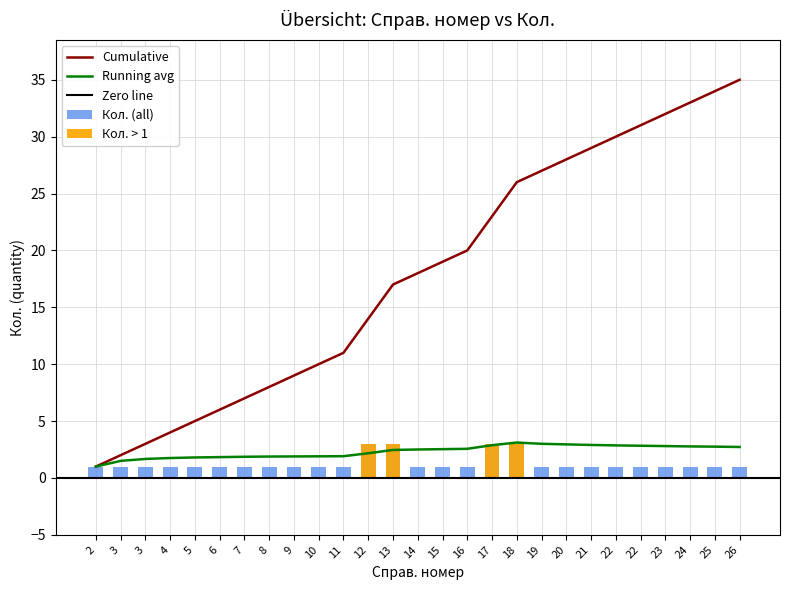

Reading left to right, list all the values displayed in this chart.

Кол. (all): 1.0	1.0	1.0	1.0	1.0	1.0	1.0	1.0	1.0	1.0	1.0	3.0	3.0	1.0	1.0	1.0	3.0	3.0	1.0	1.0	1.0	1.0	1.0	1.0	1.0	1.0	1.0
Cumulative: 1.0	2.0	3.0	4.0	5.0	6.0	7.0	8.0	9.0	10.0	11.0	14.0	17.0	18.0	19.0	20.0	23.0	26.0	27.0	28.0	29.0	30.0	31.0	32.0	33.0	34.0	35.0
Running avg: 1.0	1.5	1.7	1.8	1.8	1.8	1.9	1.9	1.9	1.9	1.9	2.2	2.5	2.5	2.5	2.6	2.9	3.1	3.0	3.0	2.9	2.9	2.8	2.8	2.8	2.8	2.7